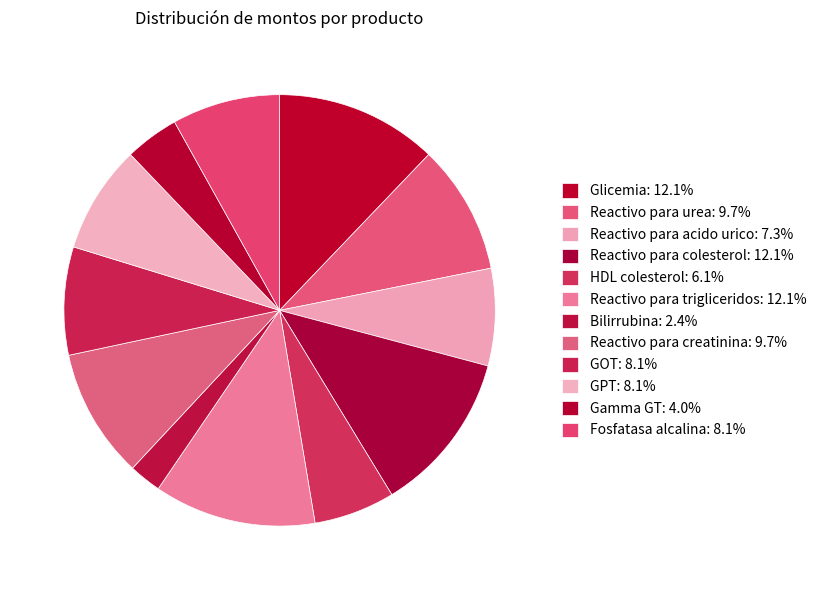

To the nearest percent, what is the average slice percentage?

8%